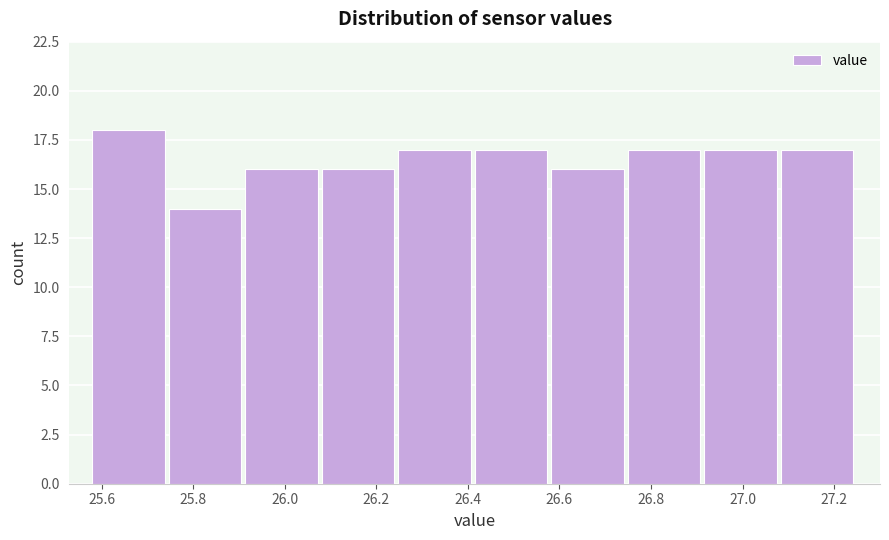

Reading left to right, list every bar in this chart as the range it spans on the x-axis followed by its height. Neither the bar edges nor the heights are printed on the chart, so give them approximately, as read against the axes.

25.58 to 25.74: 18
25.74 to 25.92: 14
25.92 to 26.08: 16
26.08 to 26.24: 16
26.24 to 26.42: 17
26.42 to 26.58: 17
26.58 to 26.74: 16
26.74 to 26.92: 17
26.92 to 27.08: 17
27.08 to 27.26: 17